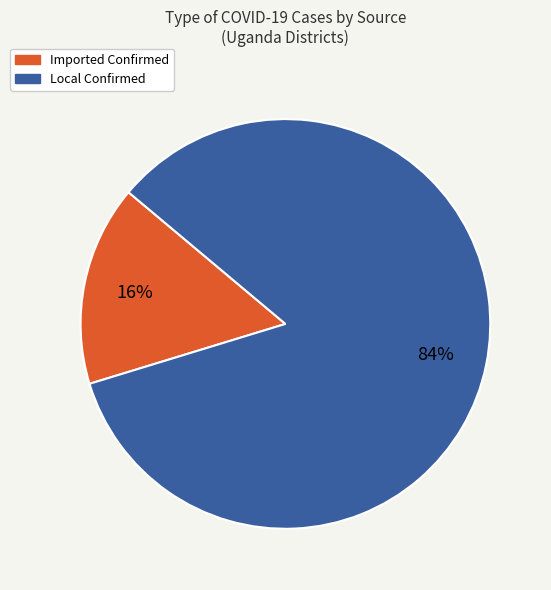

How many slices are in this pie chart?

2